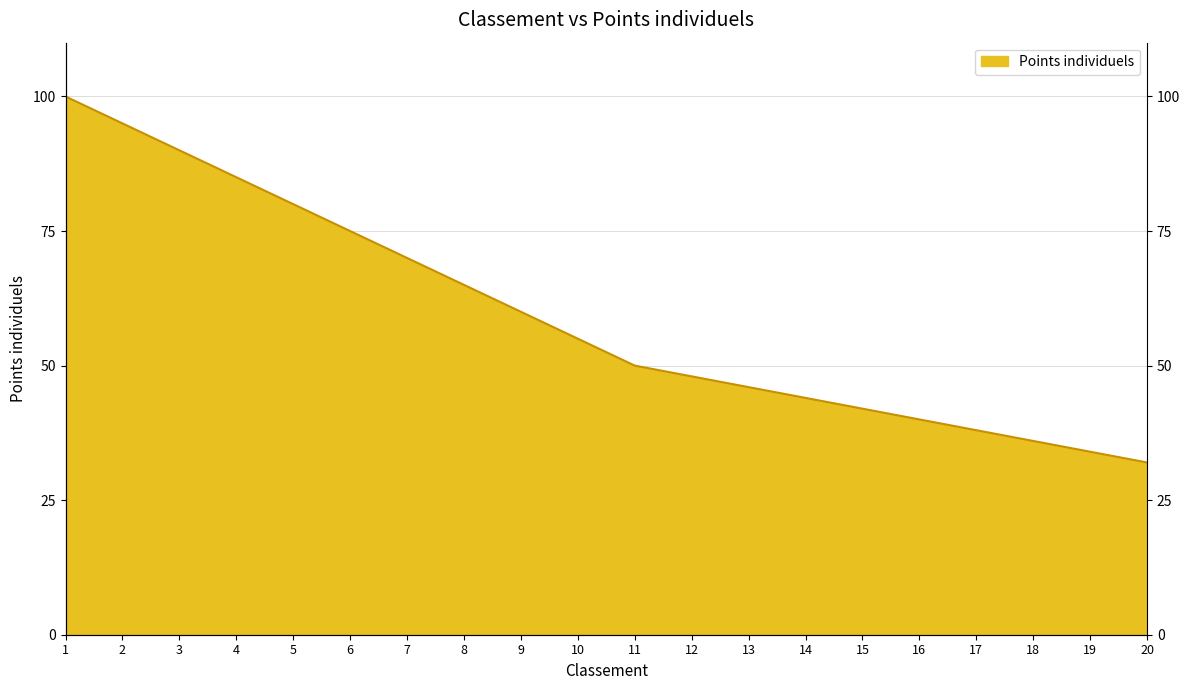

What is the minimum value shown in the chart?

32